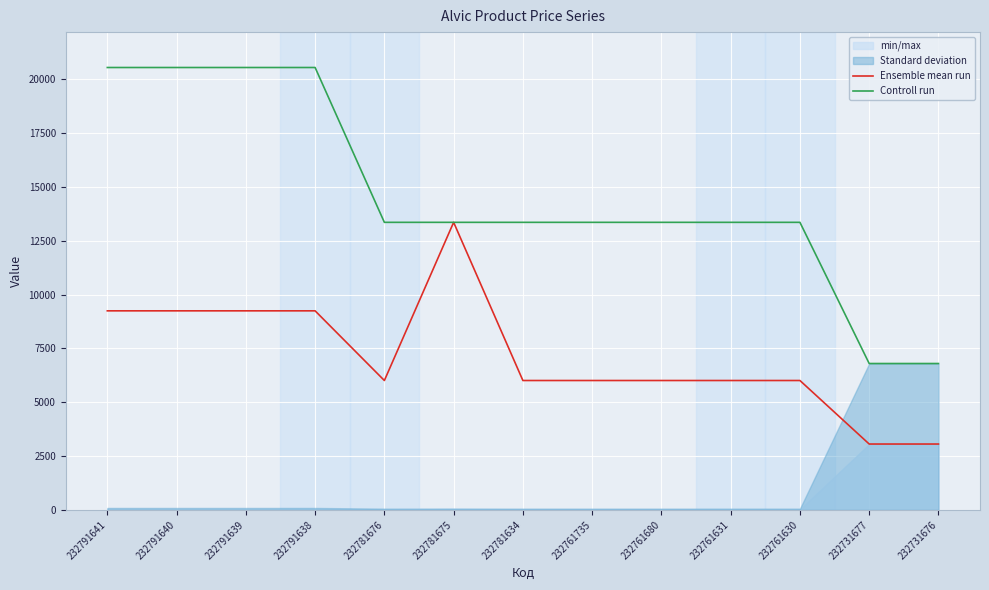

What is the sum of all Controll run values?

189278.5